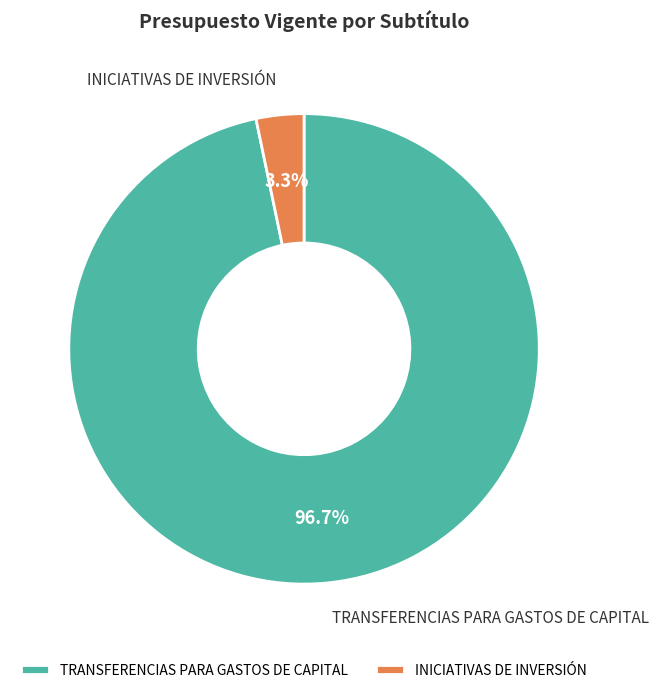

Rank the categories by value from lowest to highest.

INICIATIVAS DE INVERSIÓN, TRANSFERENCIAS PARA GASTOS DE CAPITAL